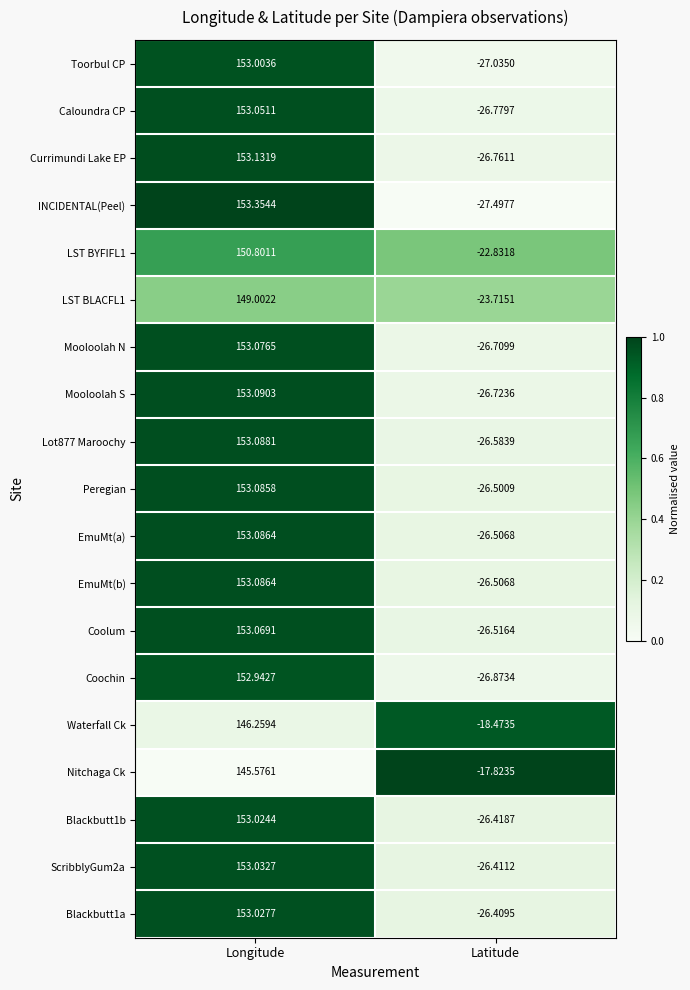

Which series changed the most between Longitude and Latitude?

INCIDENTAL(Peel)